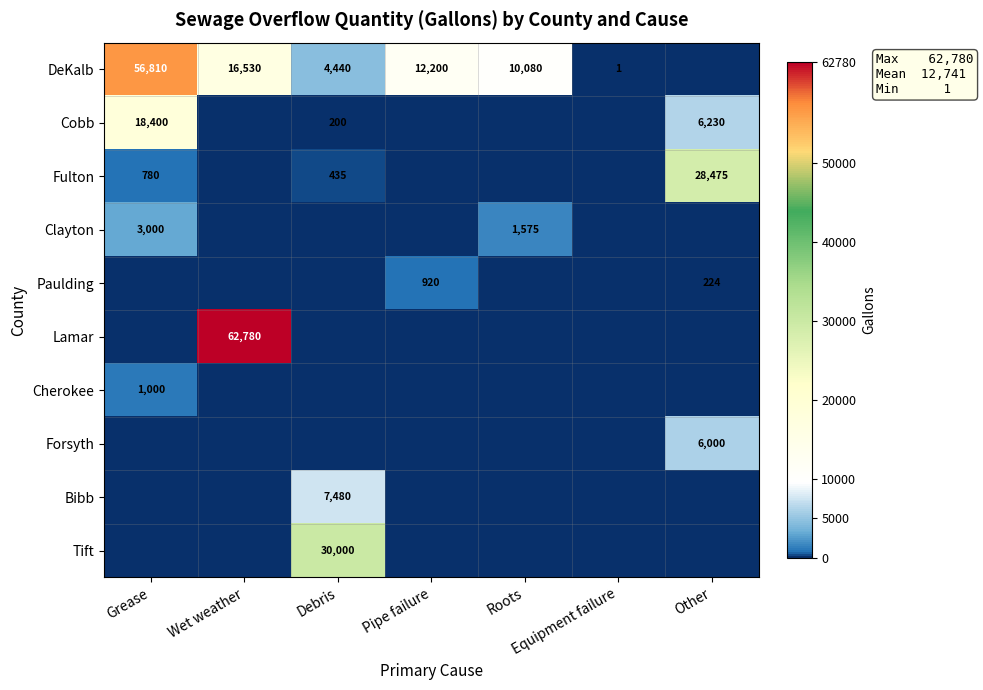

What is the total value across all series at Pipe failure?

13120